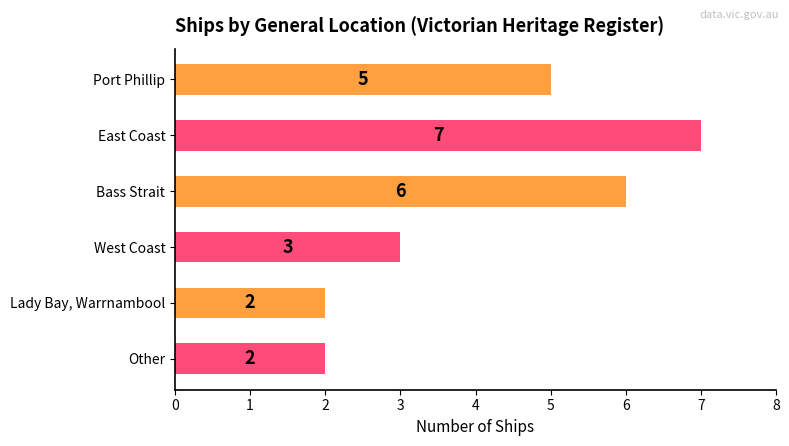

What is the difference between the second highest and minimum values?

4